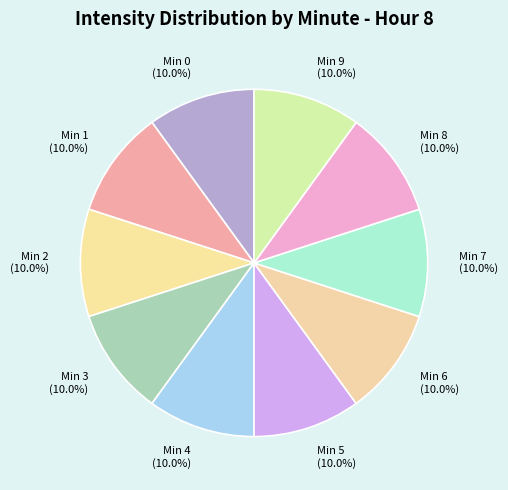

Does Min 1 represent more than half of the total?

No